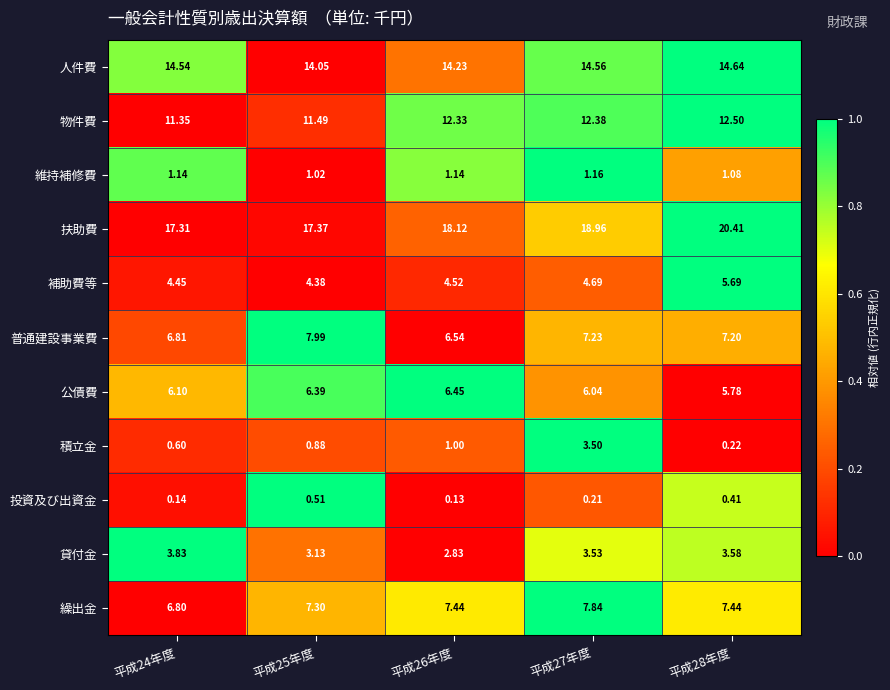

What is the difference between the highest and lowest values at 平成28年度?

20.2